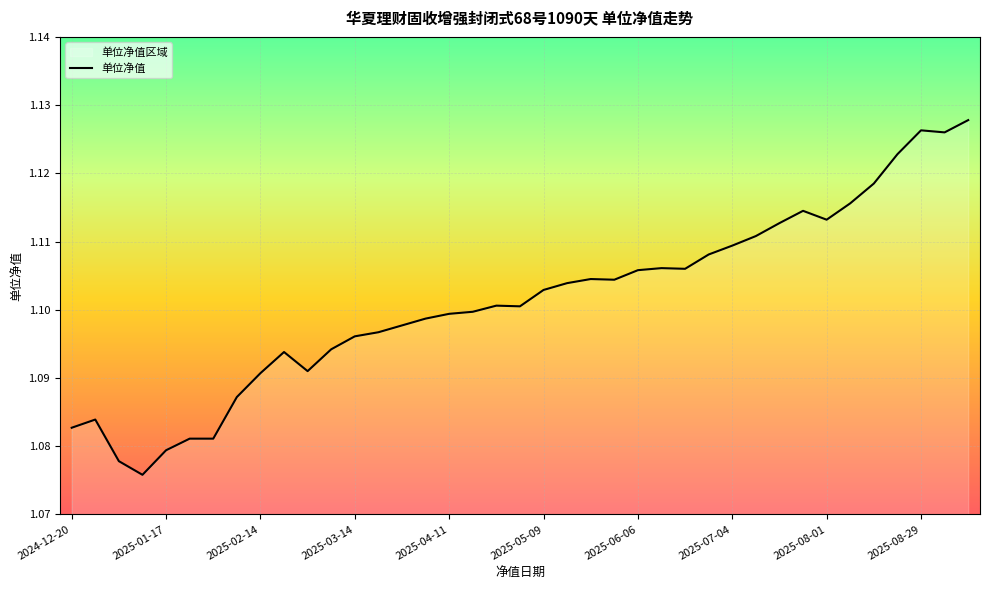

The chart shows a value of 0.6 at 2025-05-09. True or false?

False